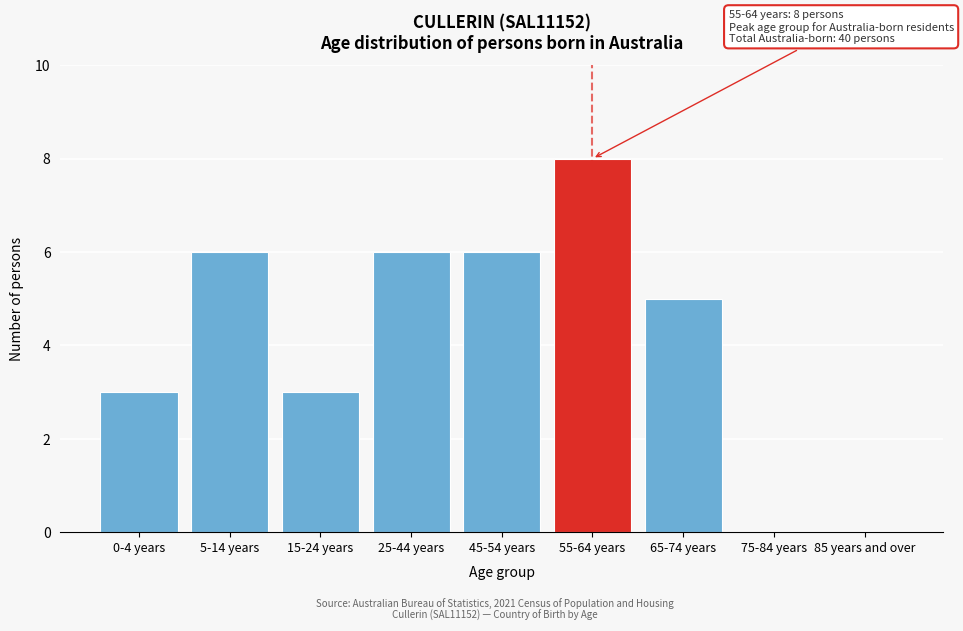

Reading right to left, what are all the values shown in this chart?

85 years and over=0	75-84 years=0	65-74 years=5	55-64 years=8	45-54 years=6	25-44 years=6	15-24 years=3	5-14 years=6	0-4 years=3